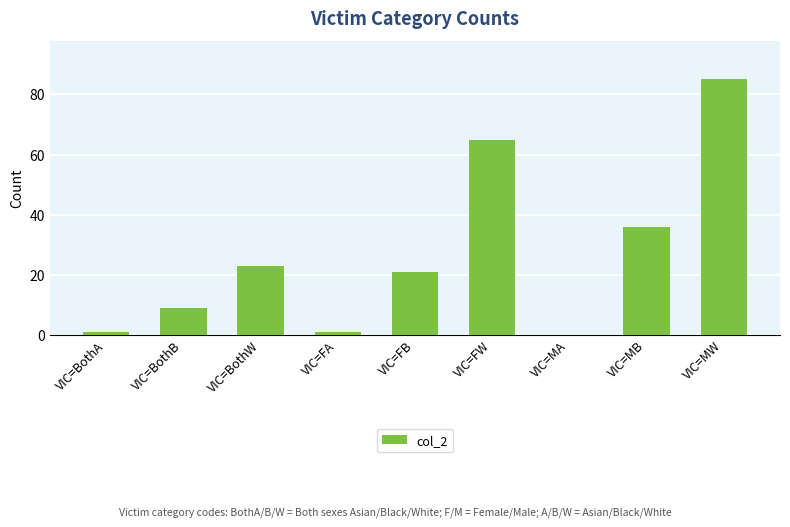

At which category does the chart reach its peak across all series?

VIC=MW